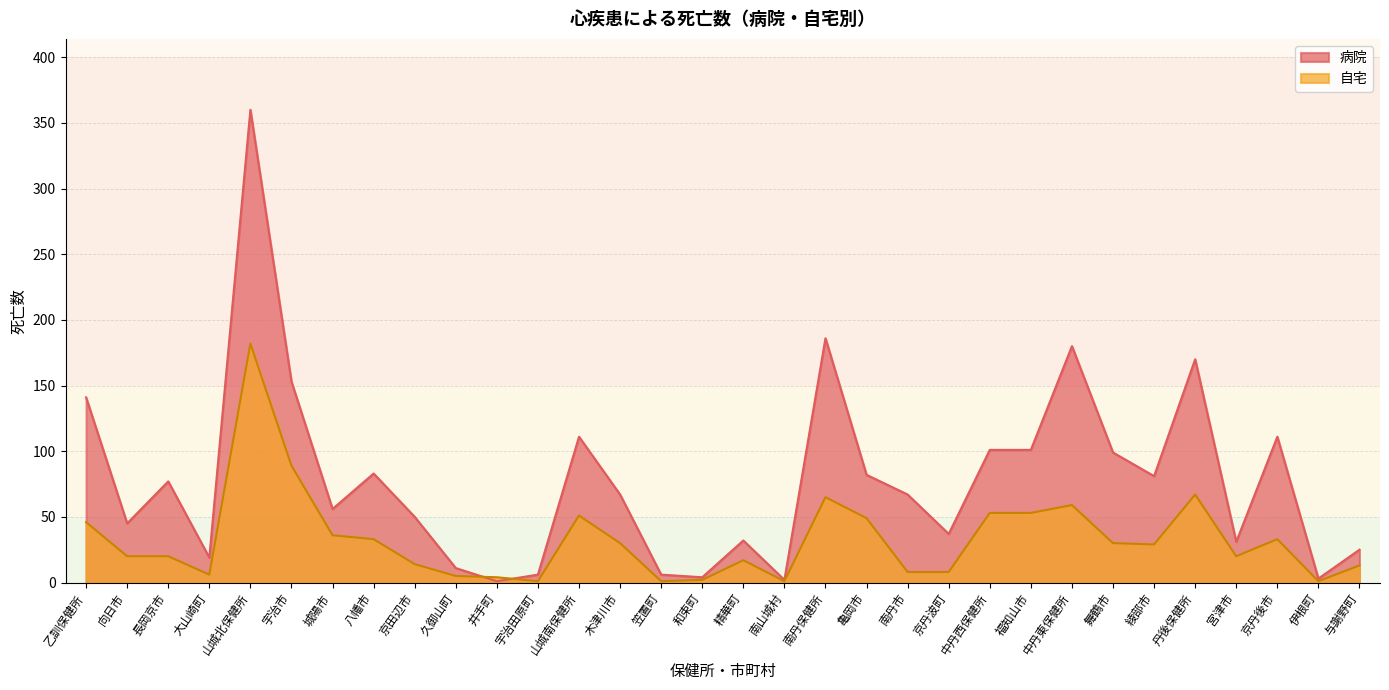

How many lines are shown in the chart?

2